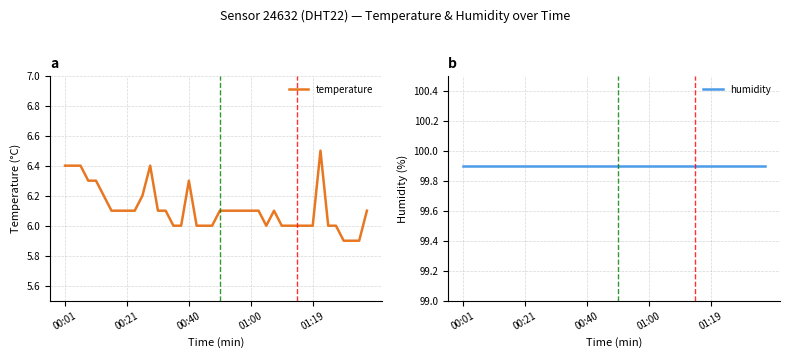

What position from the right is 00:01?

40